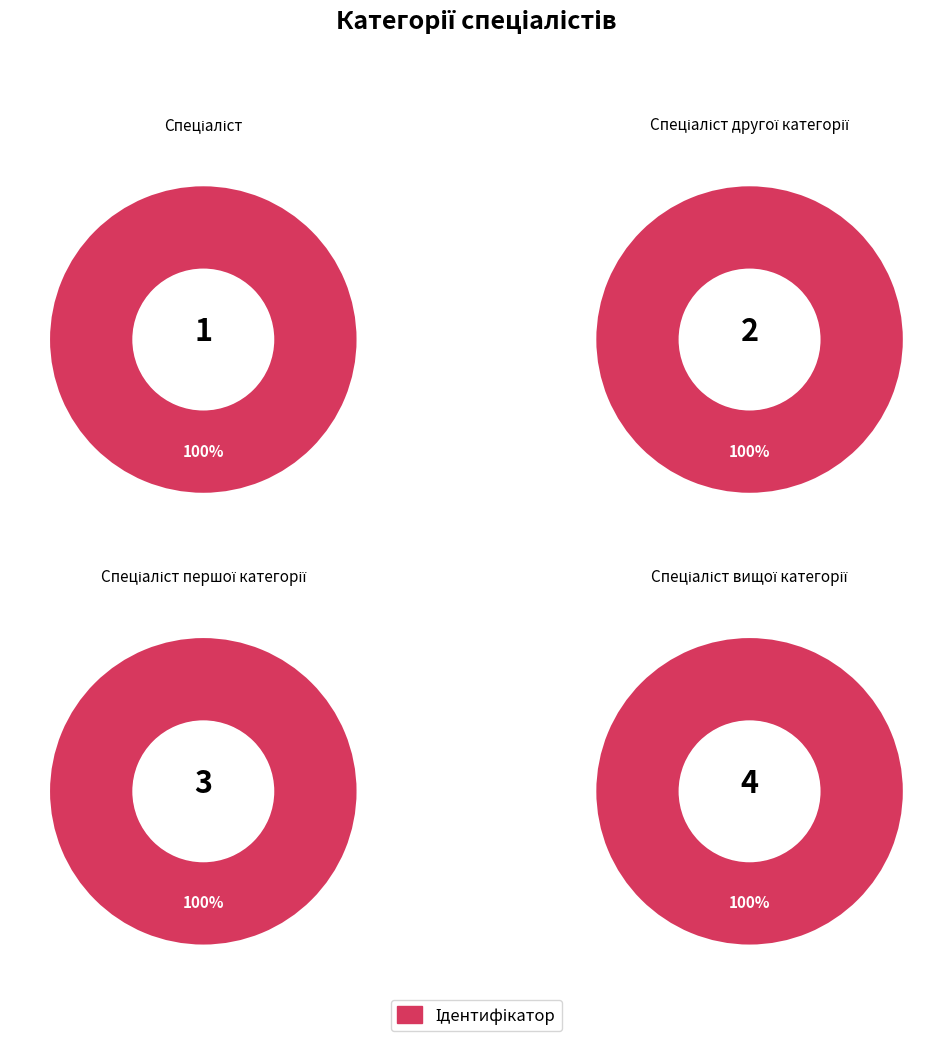

Count the number of slices in the pie.

4